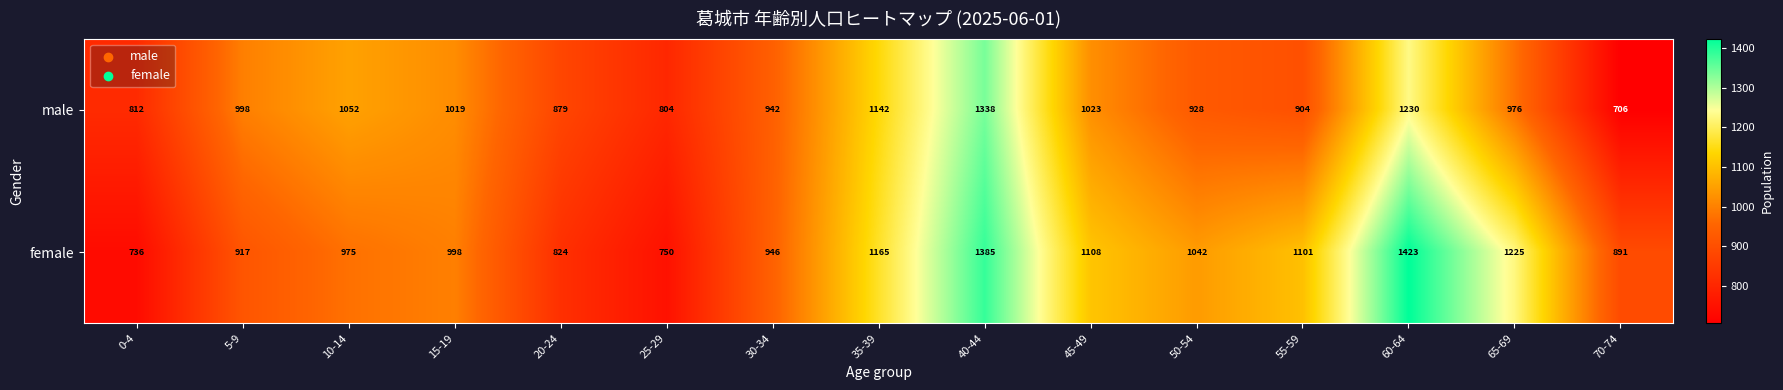

Where is male nearest to the value 1022?

45-49